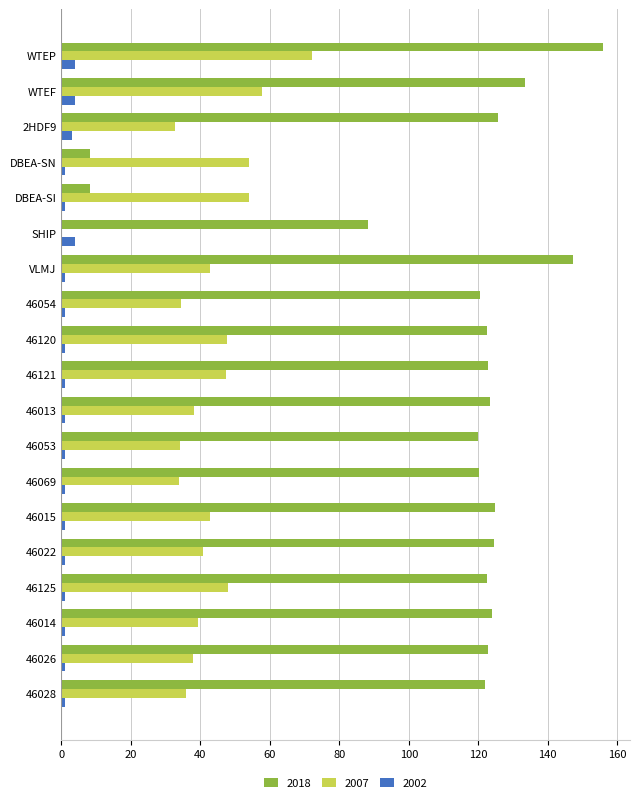

Which series has the largest total across all categories?

2018